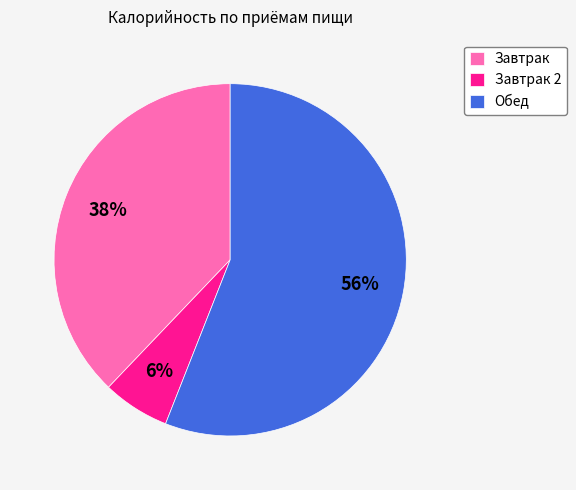

True or false: Обед accounts for 56% of the total.

True